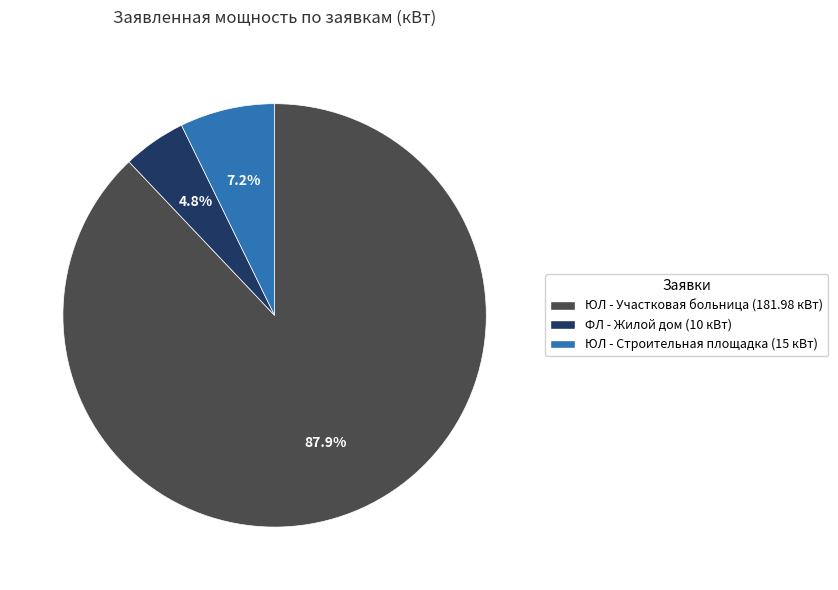

To the nearest percent, what is the difference between the largest and smallest slice percentages?

83%